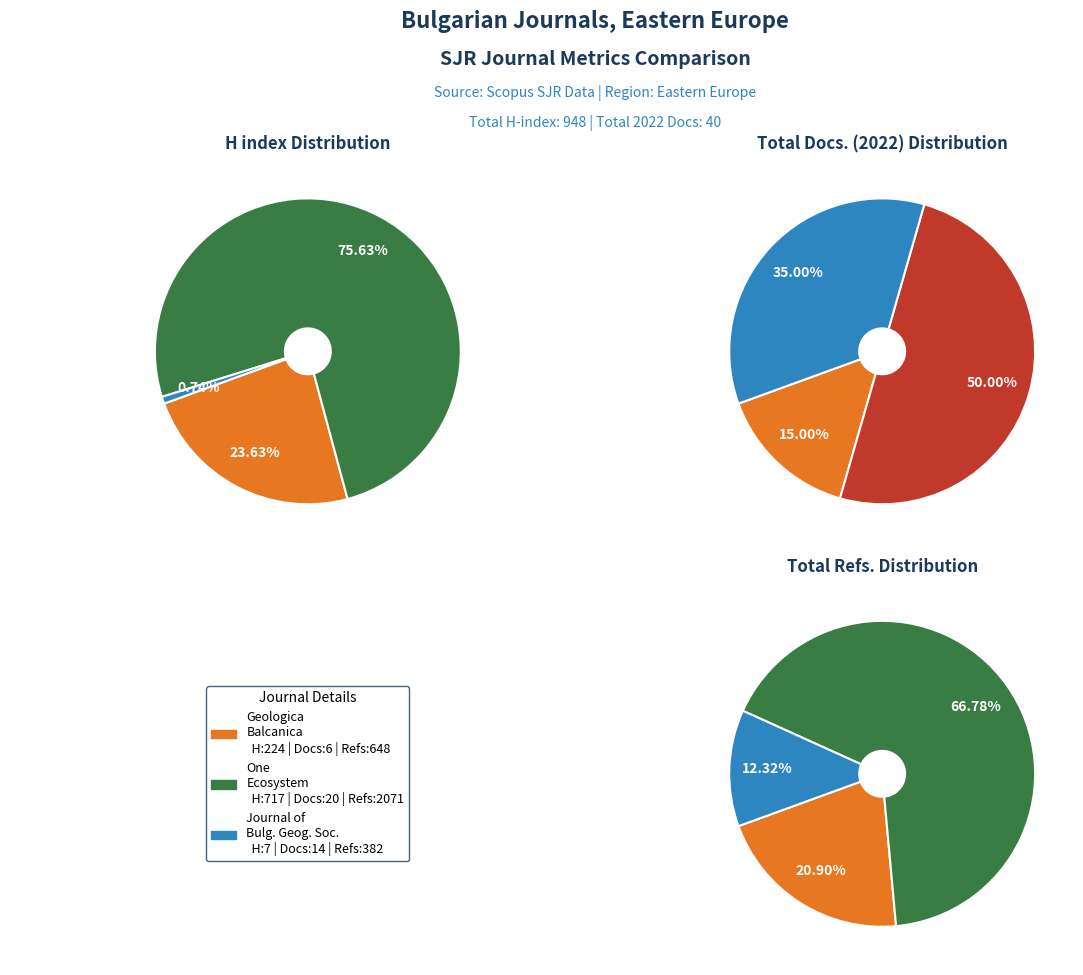

Do Journal of the Bulgarian Geographical Society and One Ecosystem together represent more than half of the pie?

Yes